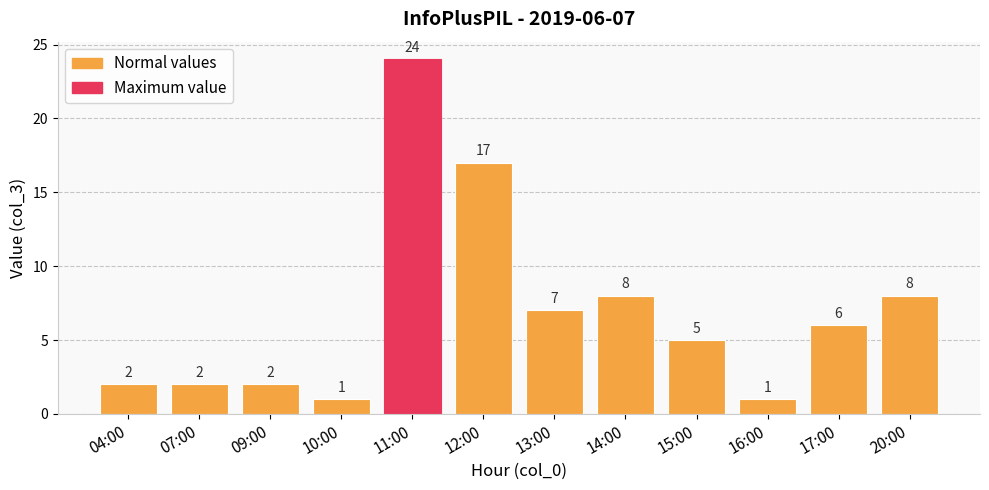

What is the greatest value displayed?

24